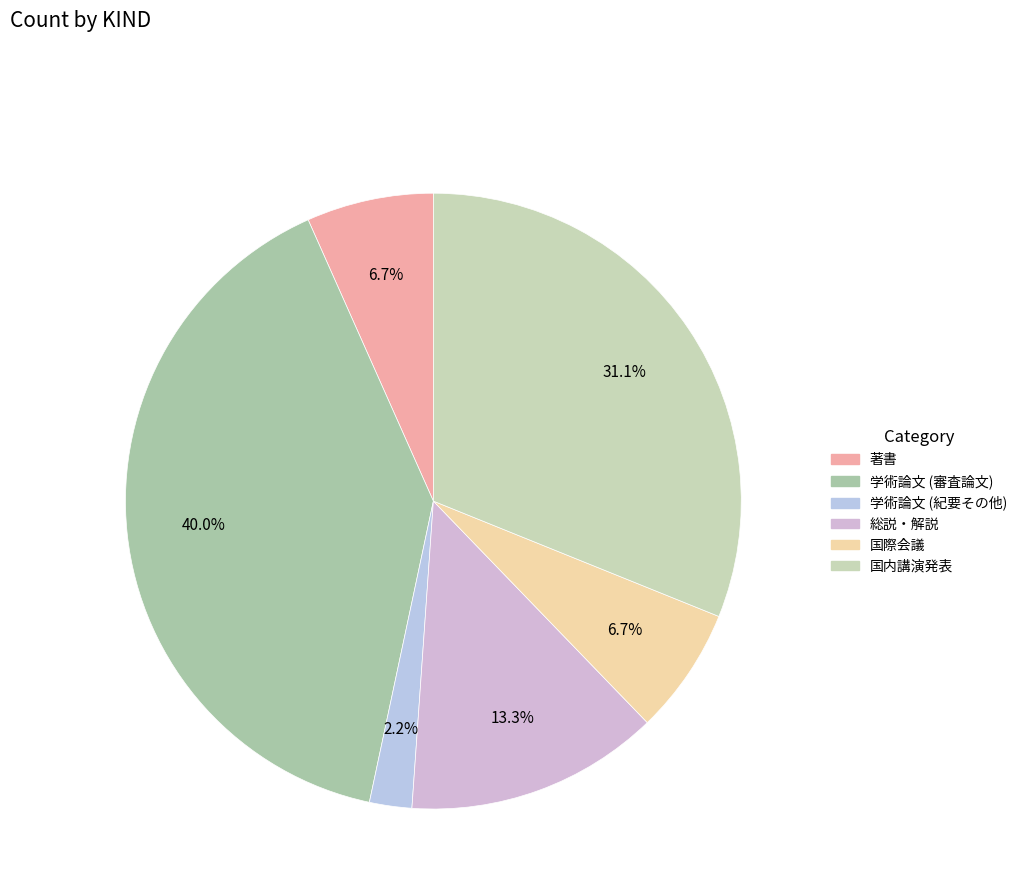

True or false: 学術論文 (紀要その他) accounts for 2% of the total.

True